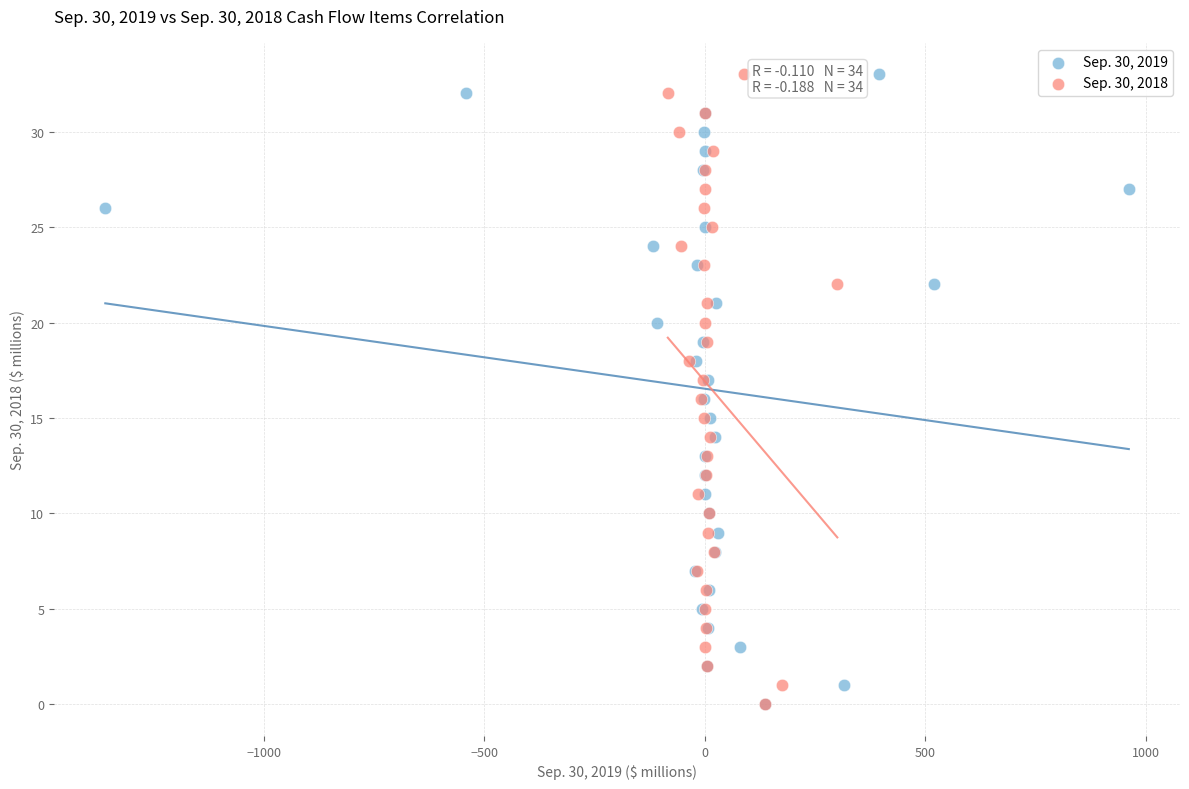

What are all the series names shown in the legend?

Sep. 30, 2019, Sep. 30, 2018